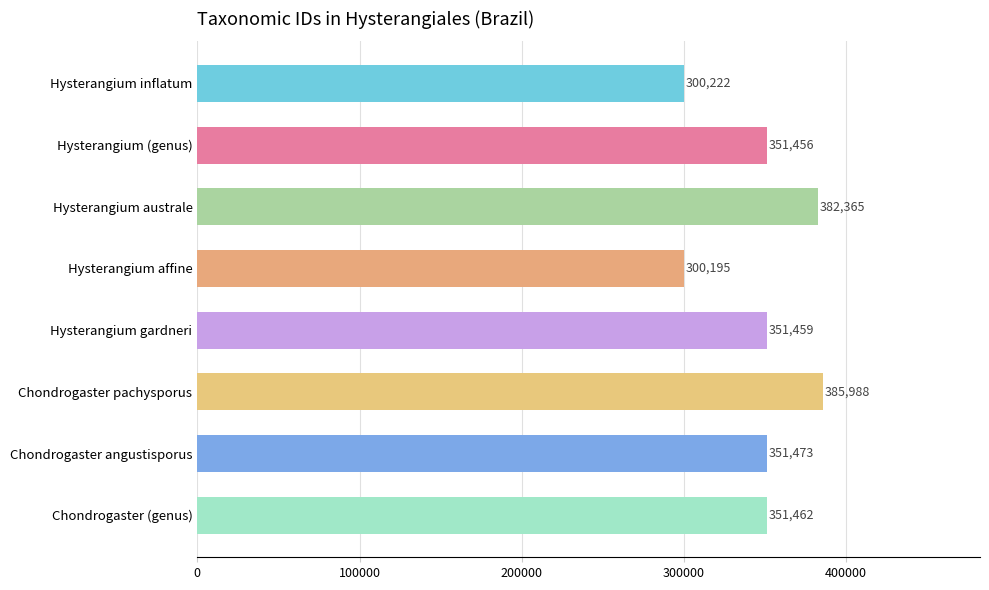

What is the sum of all values?

2774620